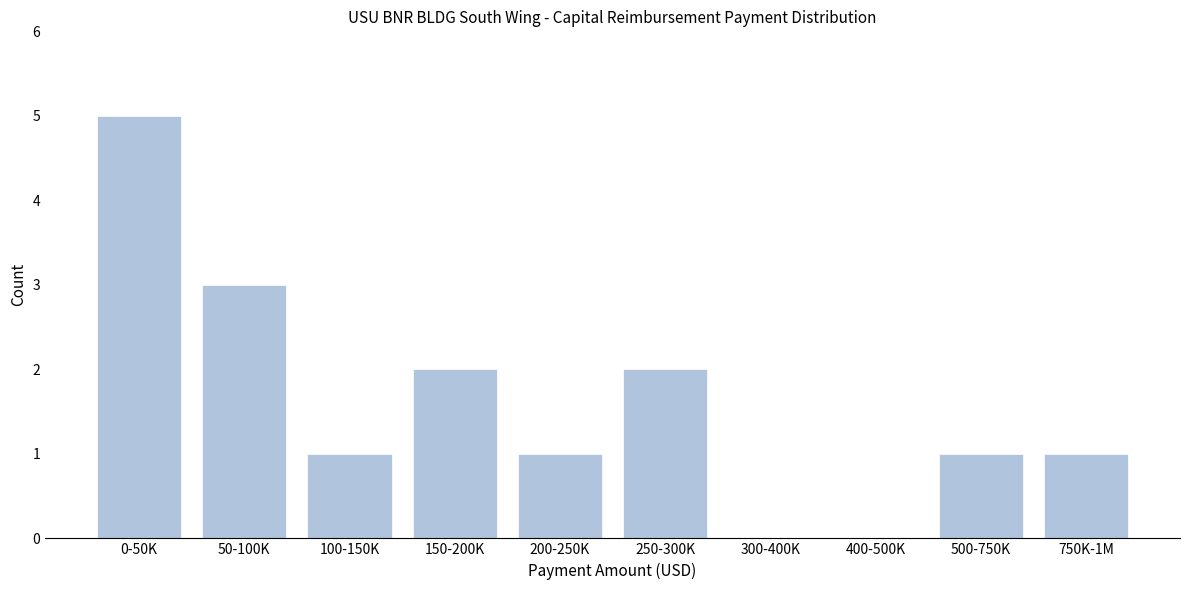

Reading left to right, extract all data points from this chart.

0-50K=5	50-100K=3	100-150K=1	150-200K=2	200-250K=1	250-300K=2	300-400K=0	400-500K=0	500-750K=1	750K-1M=1